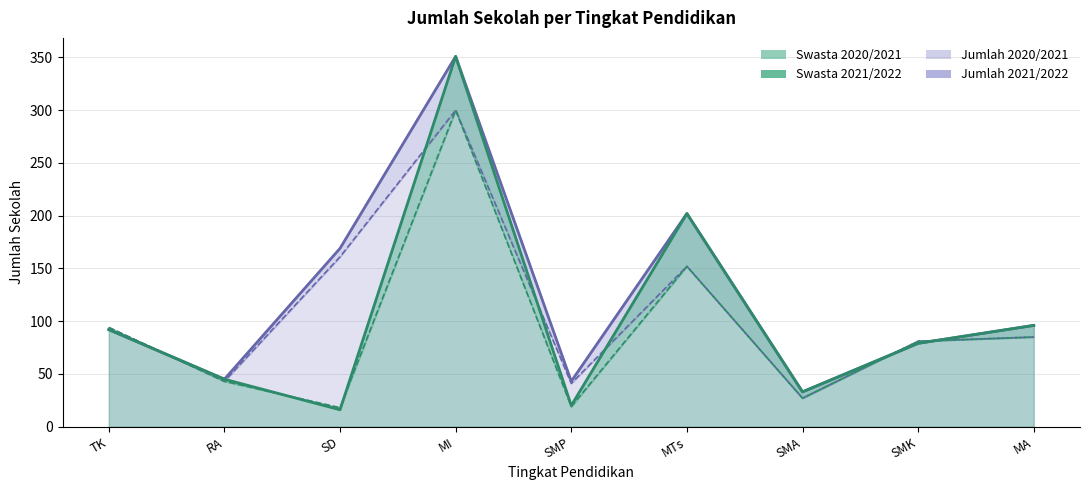

What is the greatest value displayed?

351